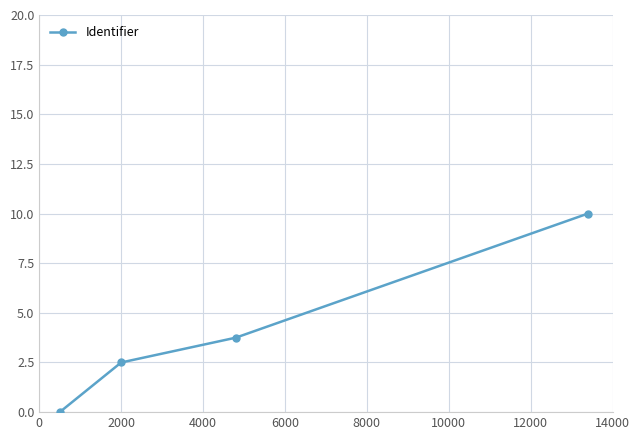

How many positive values are there?

3